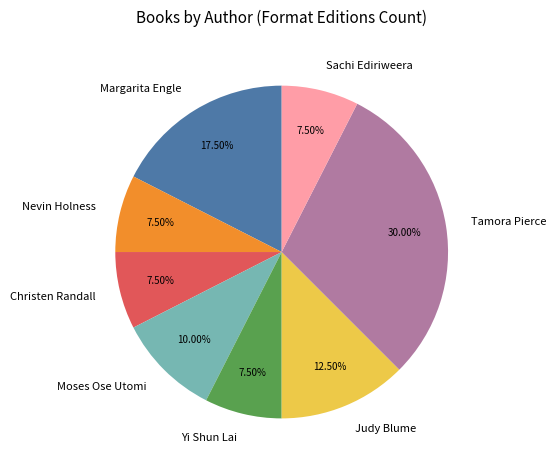

What is the total percentage of Nevin Holness and Yi Shun Lai?

15.0%